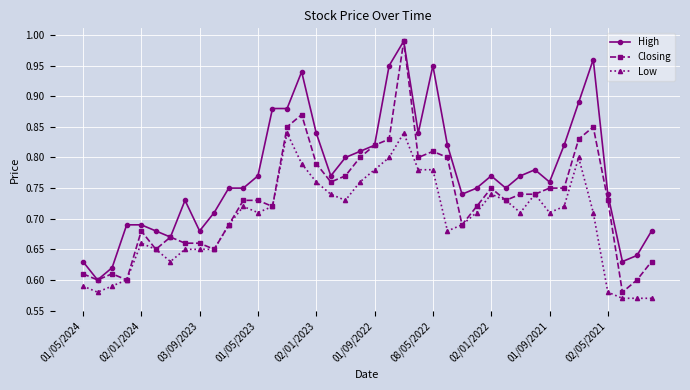

Which series has the widest spread of values?

Closing